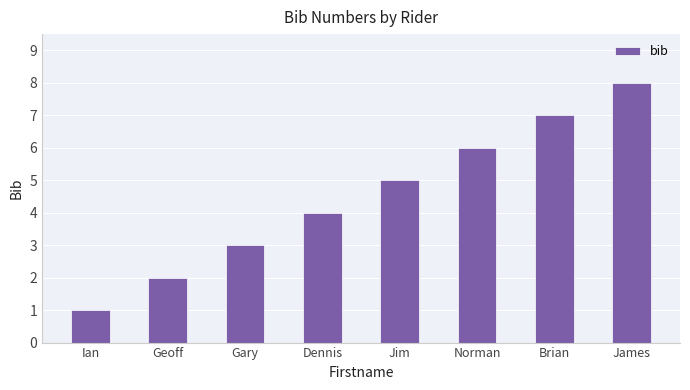

Reading left to right, extract all data points from this chart.

Ian=1	Geoff=2	Gary=3	Dennis=4	Jim=5	Norman=6	Brian=7	James=8